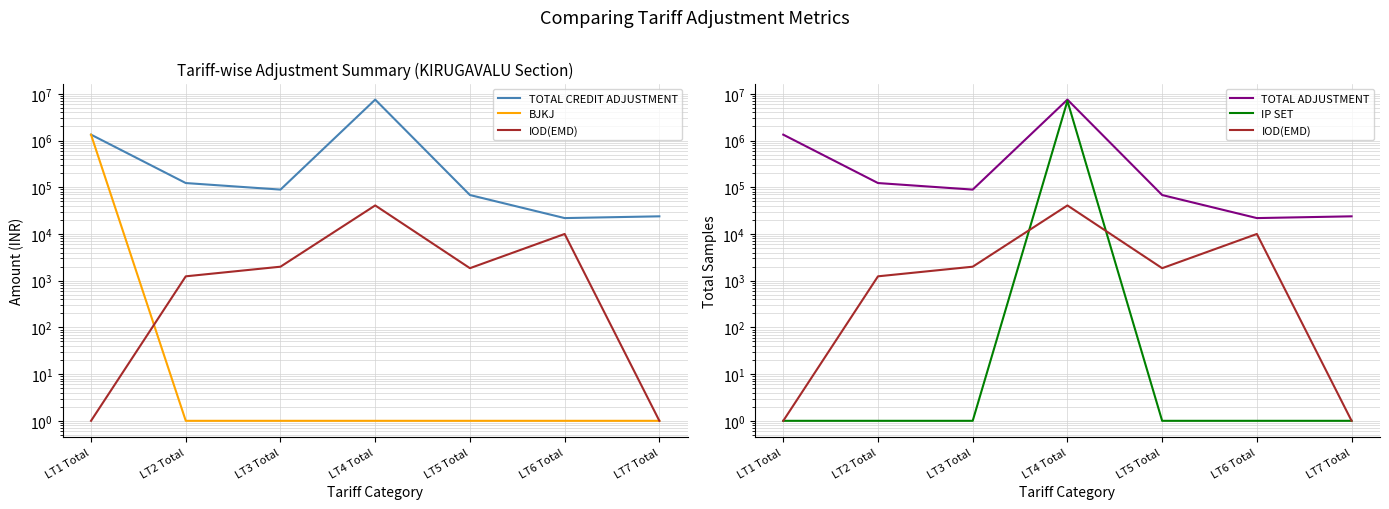

What is the average value of the TOTAL ADJUSTMENT series?

1308986.4